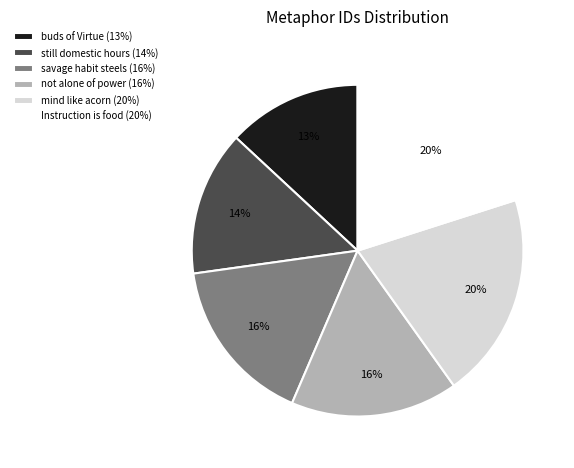

To the nearest percent, what percentage of the pie is savage habit steels?

16%